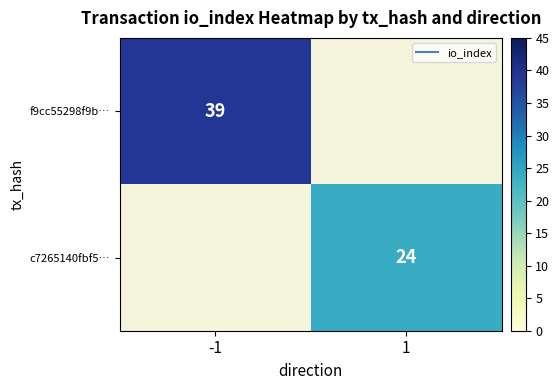

What is the highest value of the f9cc55298f9b… series?

39.0